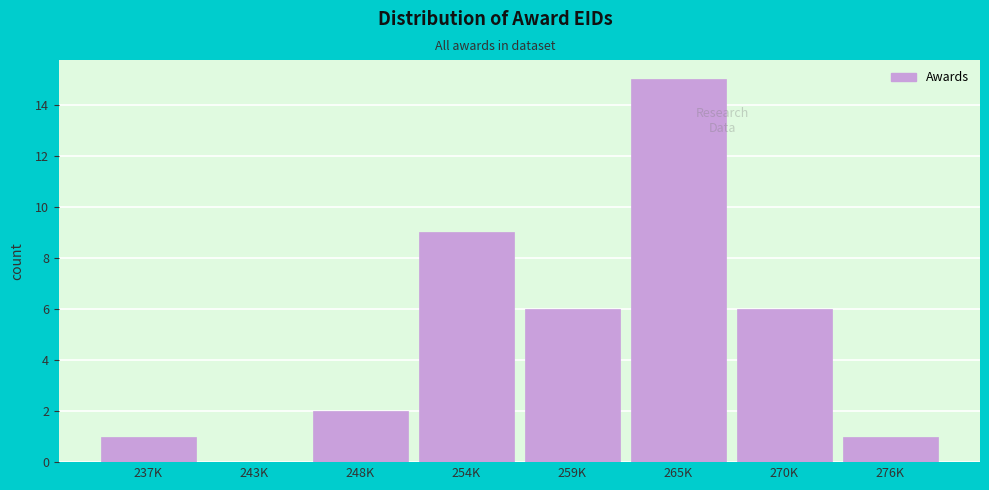

Reading left to right, list all the values displayed in this chart.

237K=1	243K=0	248K=2	254K=9	259K=6	265K=15	270K=6	276K=1